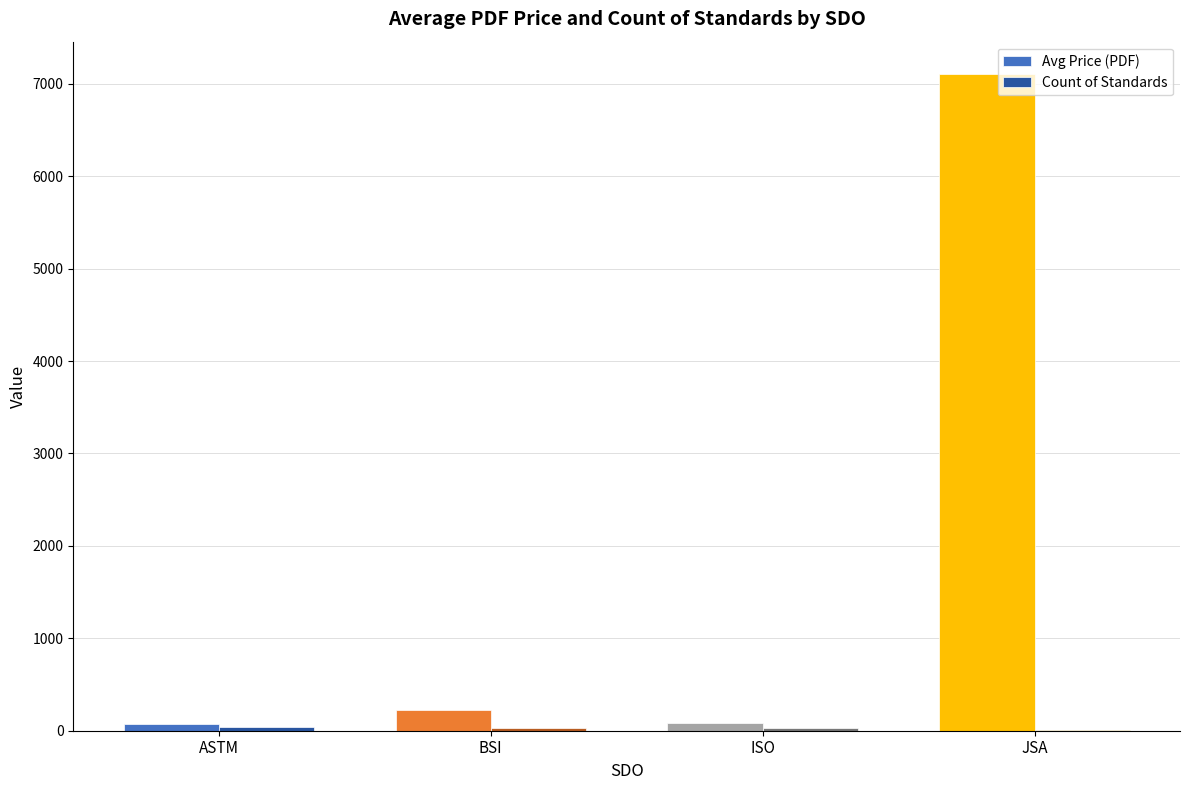

Between ISO and JSA, which series saw the biggest shift?

Avg Price (PDF)